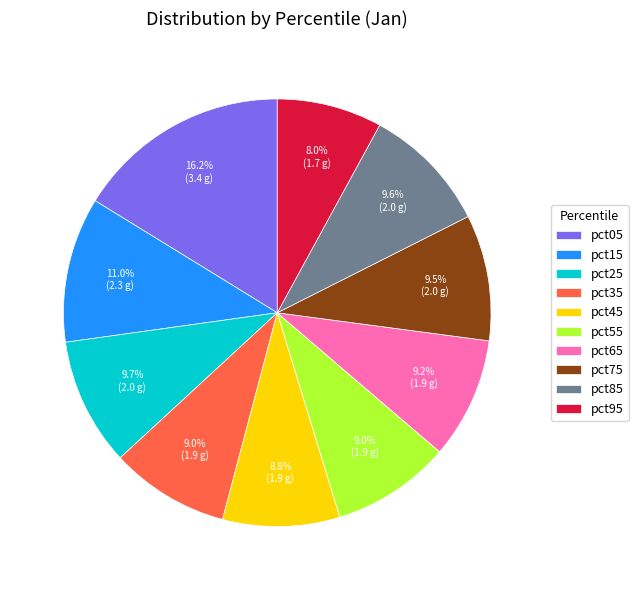

What is the ratio of the value at pct25 to the value at pct55?

1.1